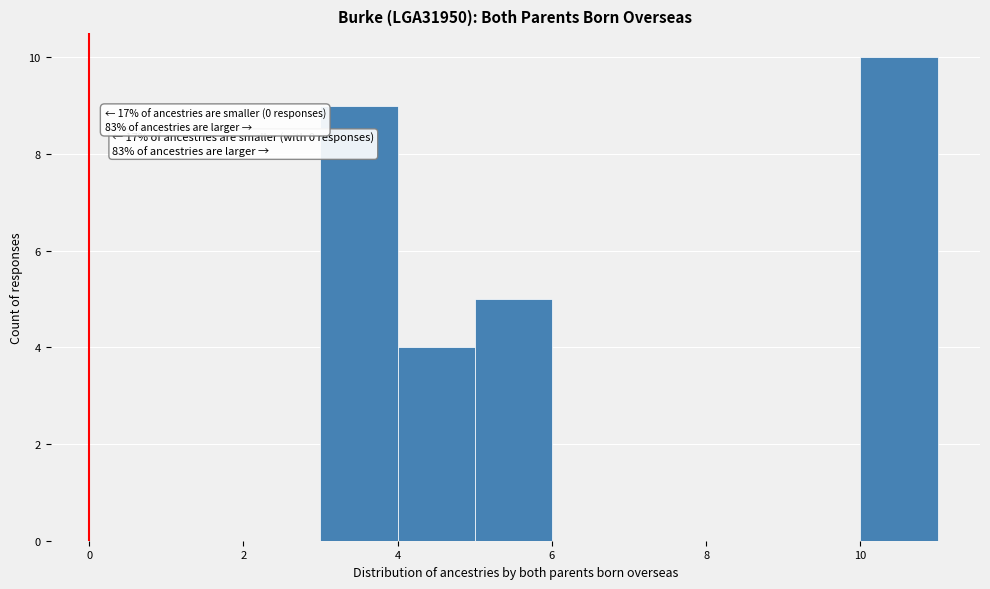

Over which range of the x-axis is the bar tallest?

10 to 11